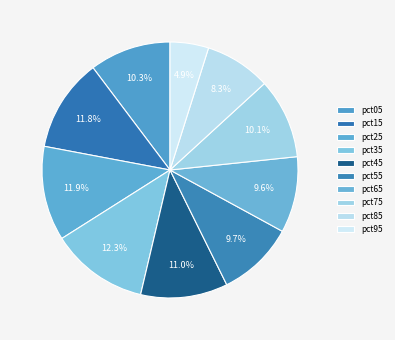

What percentage is the pct95 slice, to the nearest percent?

5%